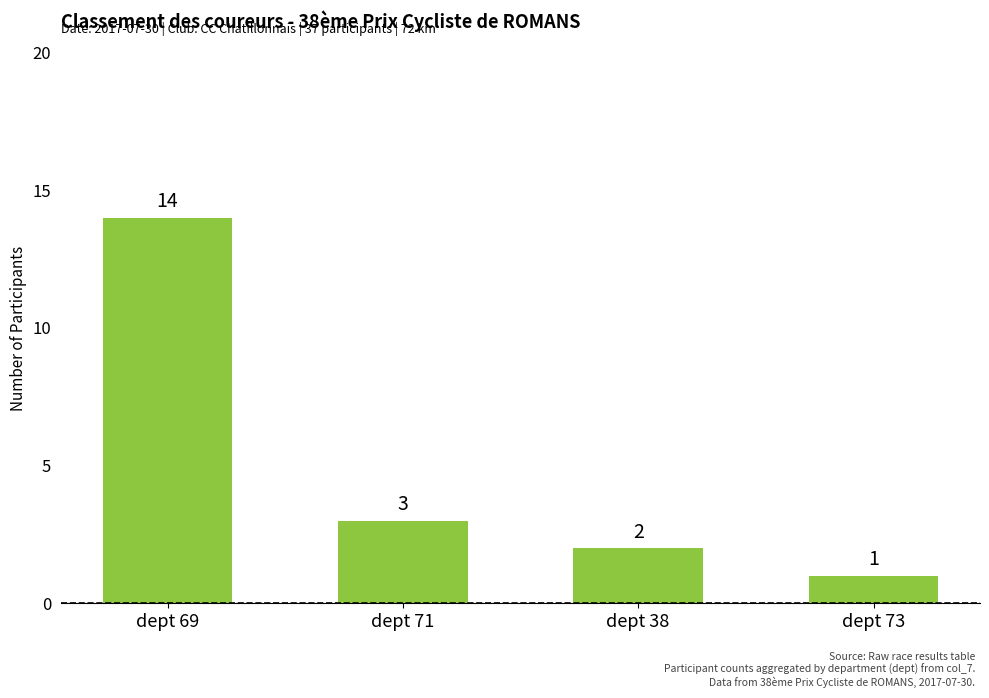

What is the greatest value displayed?

14